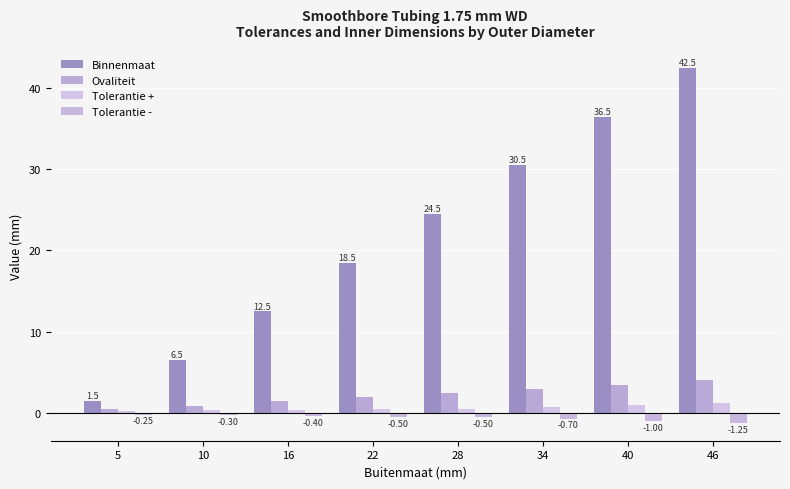

True or false: Ovaliteit has a value of 1.0 at 46.

False